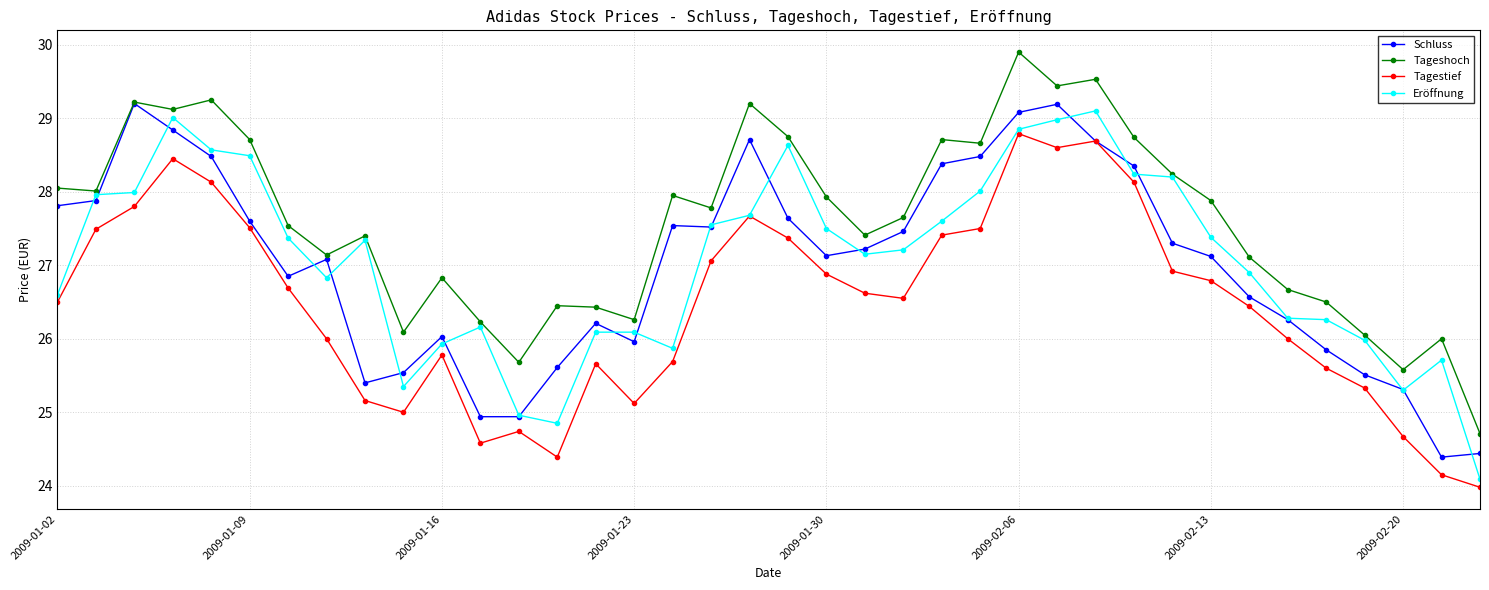

What is the minimum value for Schluss?

24.4